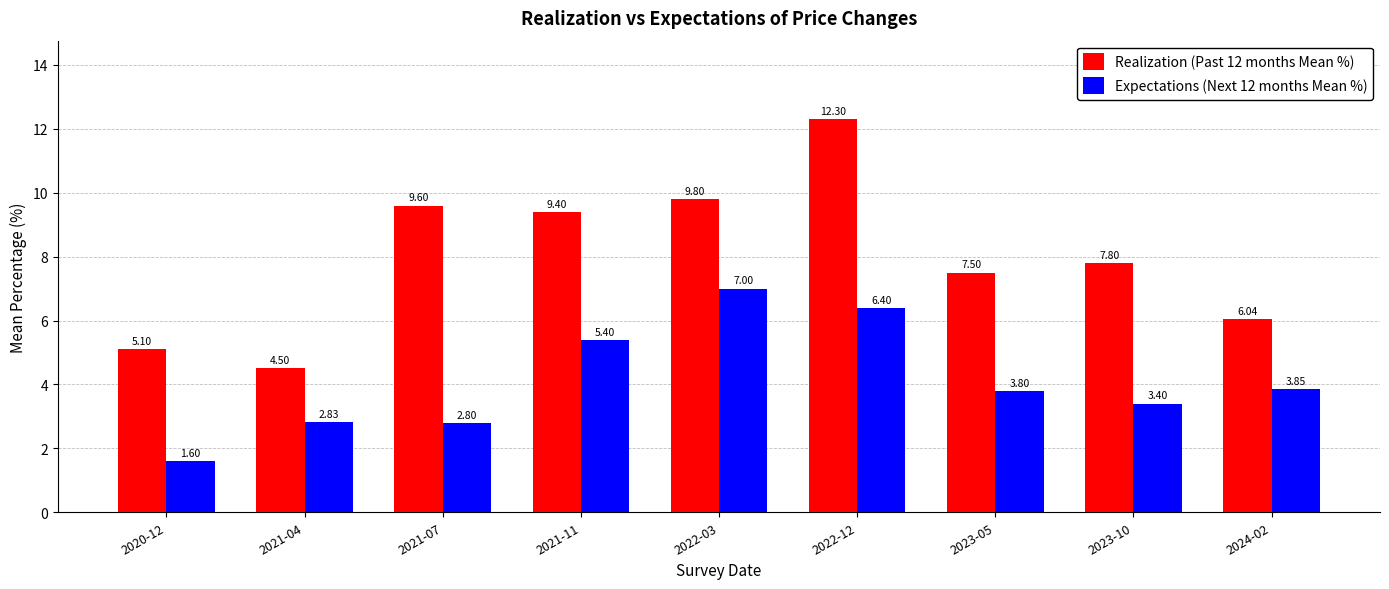

What is the sum of the Realization (Past 12 months Mean %) values at 2021-11 and 2023-10?

17.2